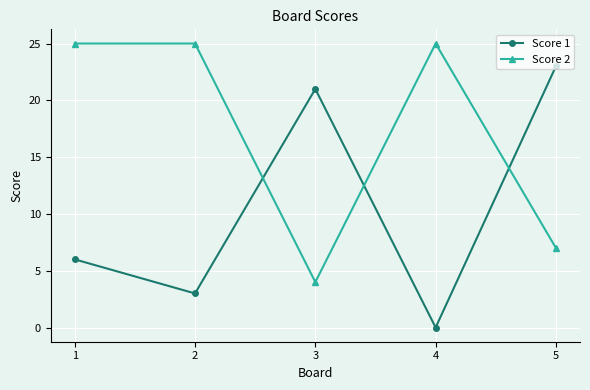

True or false: Score 2 has more than 2 interior local peaks.

False